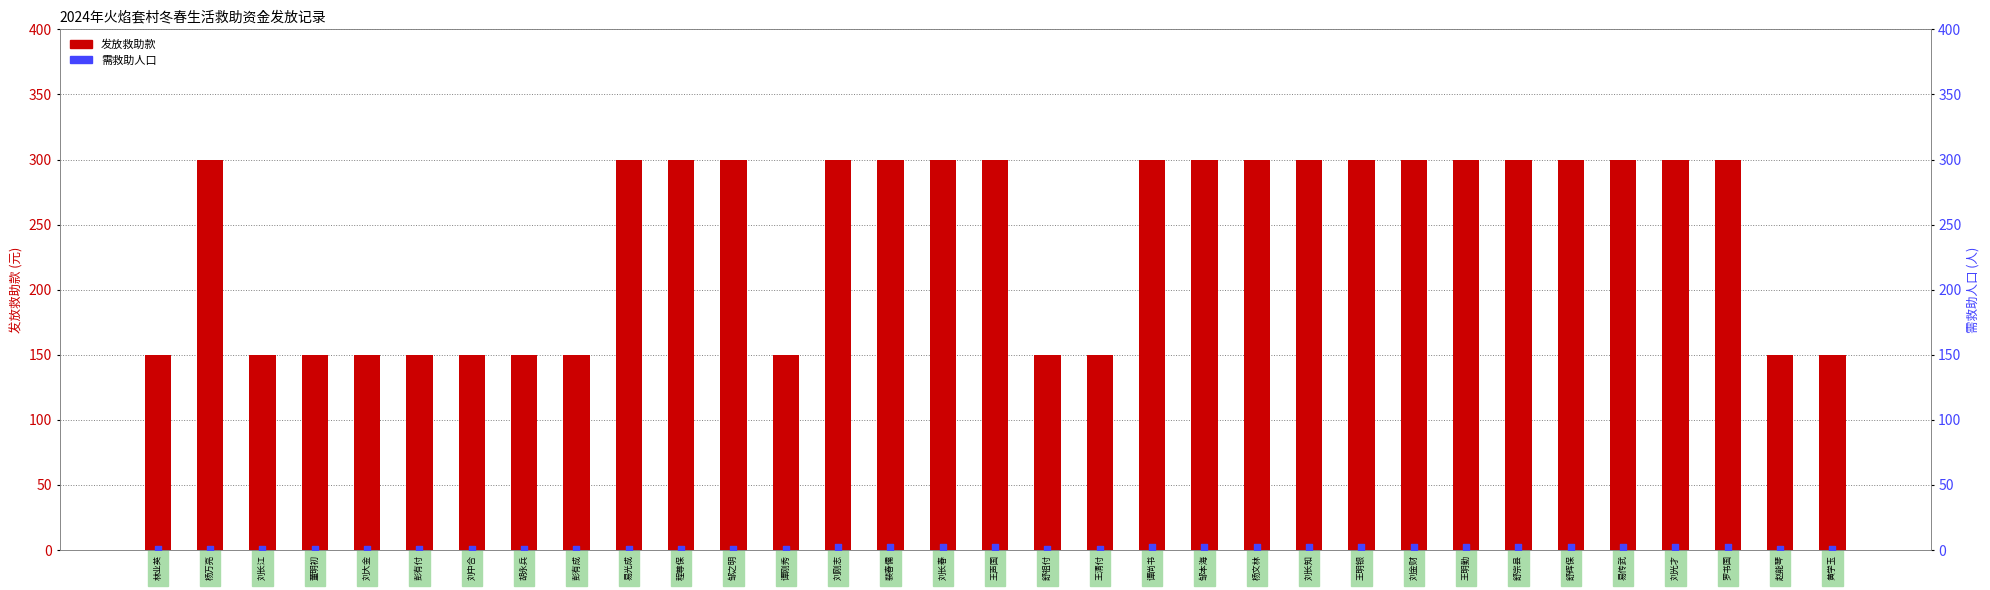

What are all the series names shown in the legend?

发放救助款, 需救助人口